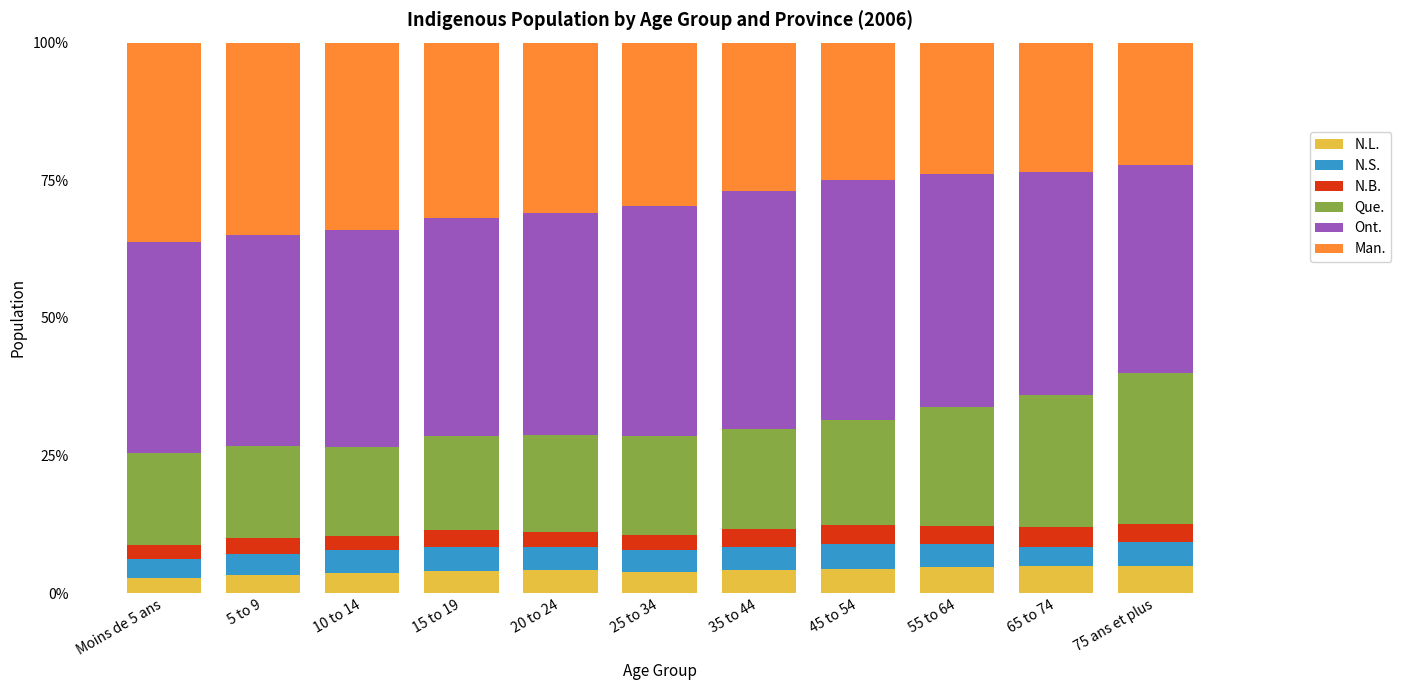

What is the total value across all series at 15 to 19?

100.0